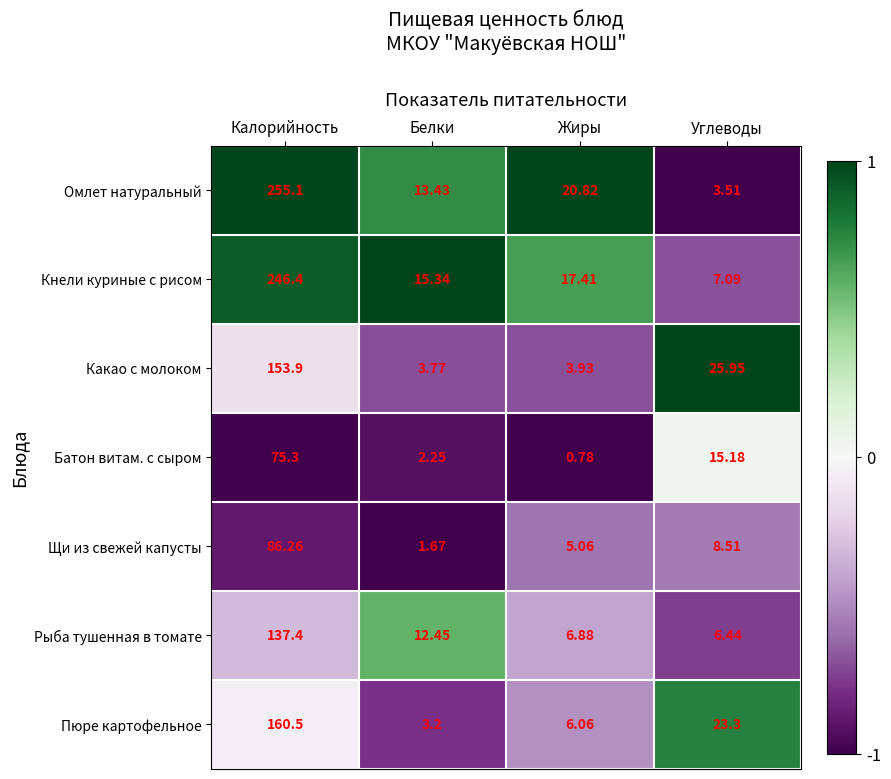

At which label does Омлет натуральный first exceed 20?

Калорийность